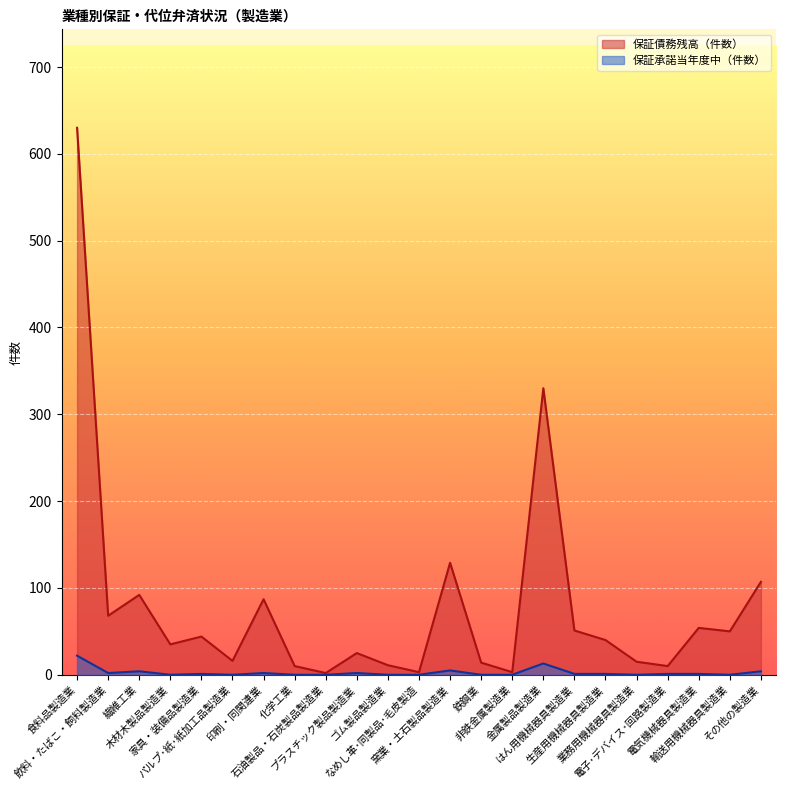

True or false: 保証承諾当年度中（件数） and 保証債務残高（件数） cross at least once.

False